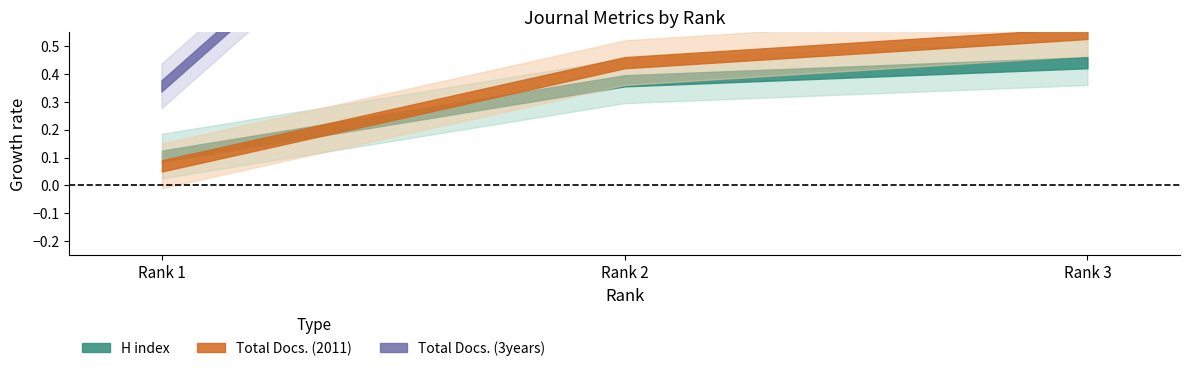

Which series has the widest spread of values?

Total Docs. (3years)